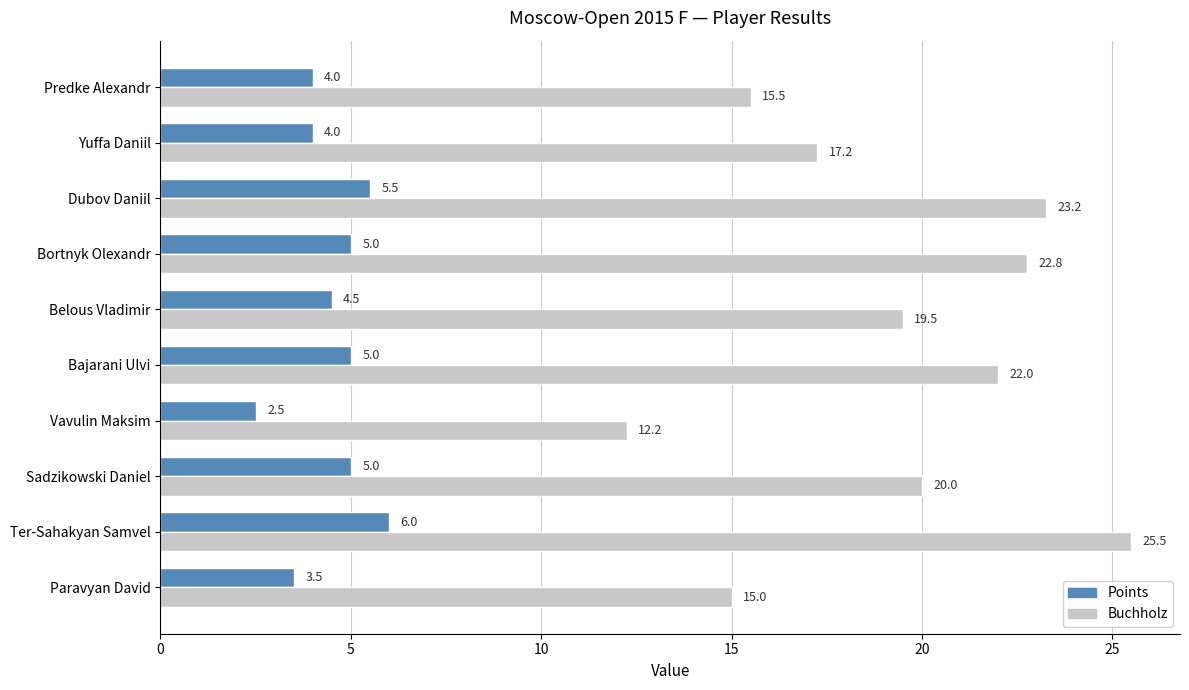

List the labels in order of Buchholz value, largest first.

Ter-Sahakyan Samvel, Dubov Daniil, Bortnyk Olexandr, Bajarani Ulvi, Sadzikowski Daniel, Belous Vladimir, Yuffa Daniil, Predke Alexandr, Paravyan David, Vavulin Maksim